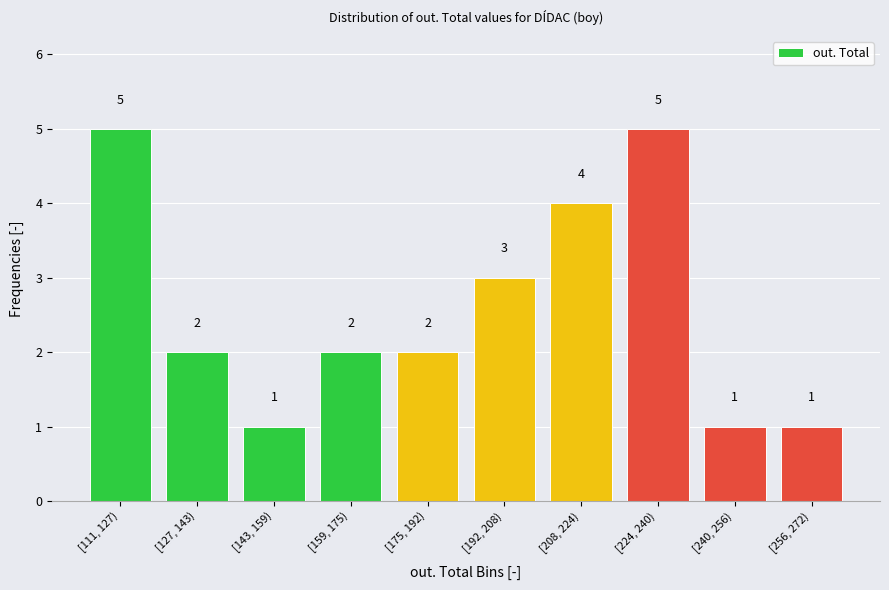

Reading left to right, transcribe all the data shown in this chart.

[111, 127)=5	[127, 143)=2	[143, 159)=1	[159, 175)=2	[175, 192)=2	[192, 208)=3	[208, 224)=4	[224, 240)=5	[240, 256)=1	[256, 272)=1